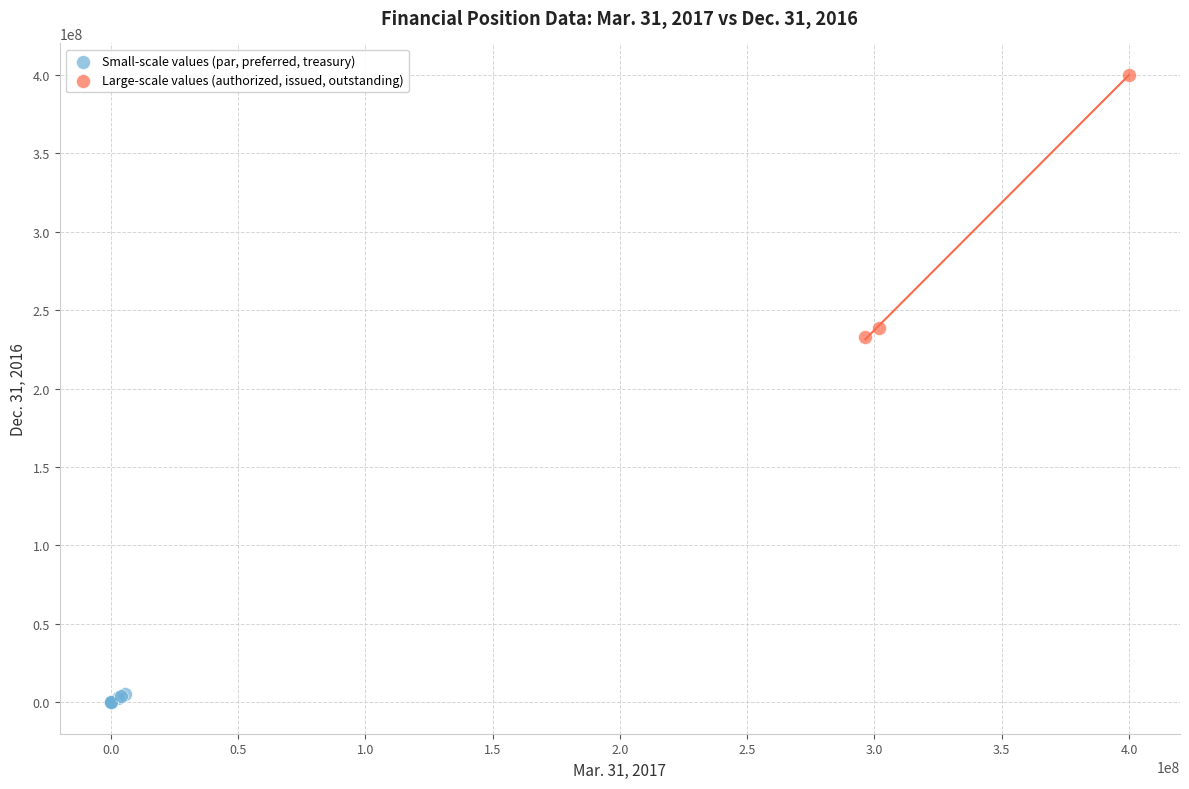

Which series contains the highest Y value?

Large-scale values (authorized, issued, outstanding)